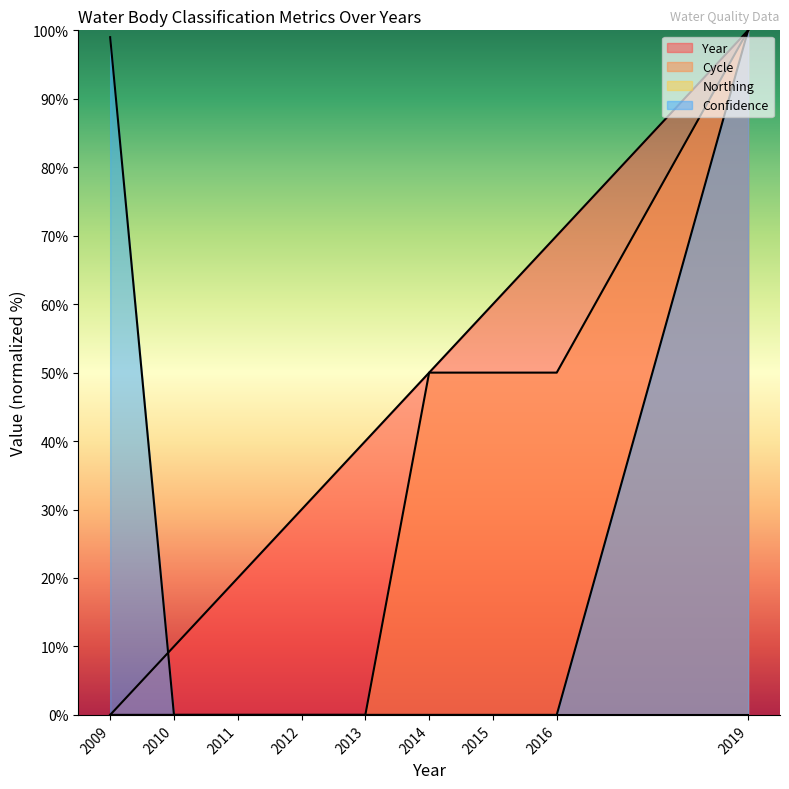

Reading right to left, what are all the values shown in this chart?

Year: 2019=100	2016=70	2015=60	2014=50	2013=40	2012=30	2011=20	2010=10	2009=0
Cycle: 2019=100	2016=50	2015=50	2014=50	2013=0	2012=0	2011=0	2010=0	2009=0
Confidence: 2019=100	2016=0	2015=0	2014=0	2013=0	2012=0	2011=0	2010=0	2009=99